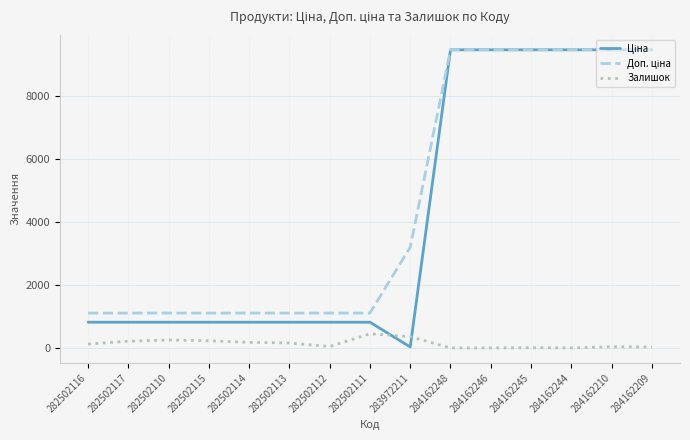

What is the maximum value shown in the chart?

9480.1